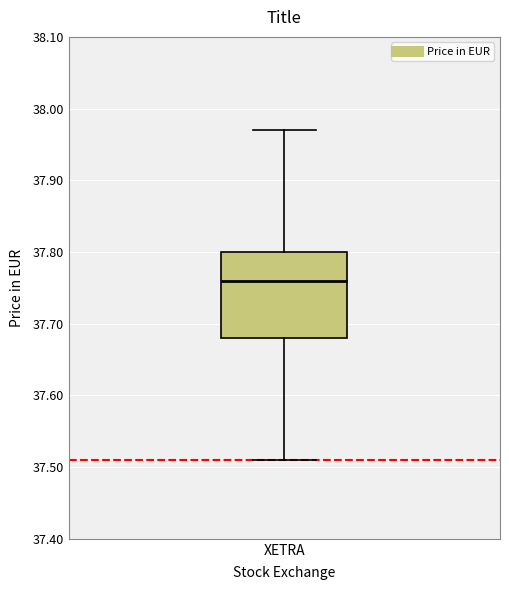

Transcribe this box plot: give where the median line is, the range the box spans, and where the two whiskers end, as read against the y-axis. The values are not printed on the chart, so give them approximately, as read against the axis.

median 37.76, box 37.68 to 37.80, whiskers 37.51 to 37.97